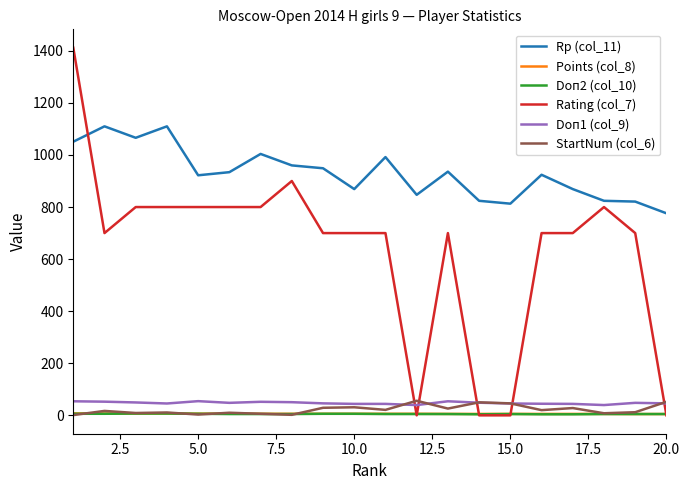

Which series ends up on top after the final intersection of Rating (col_7) and Doп1 (col_9)?

Doп1 (col_9)